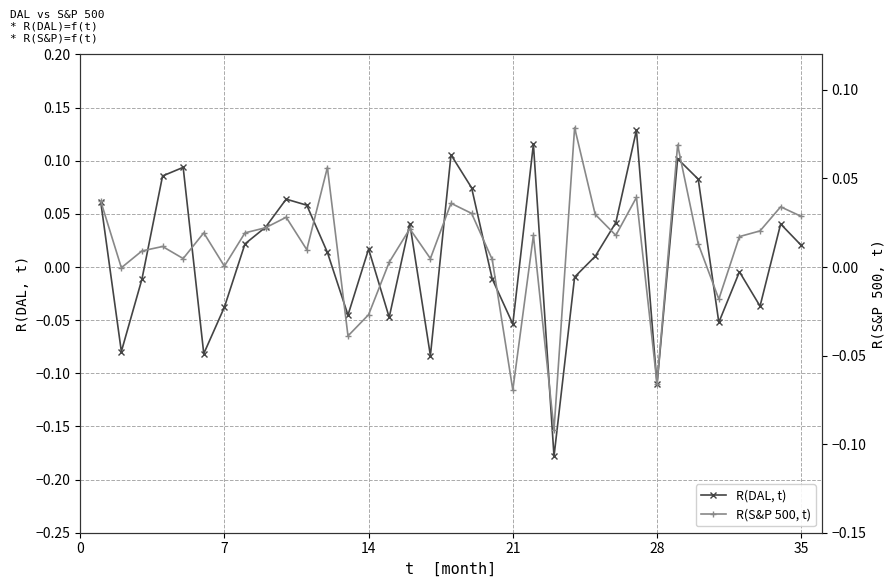

True or false: R(DAL, t) has more than 2 points higher than both neighbors.

True